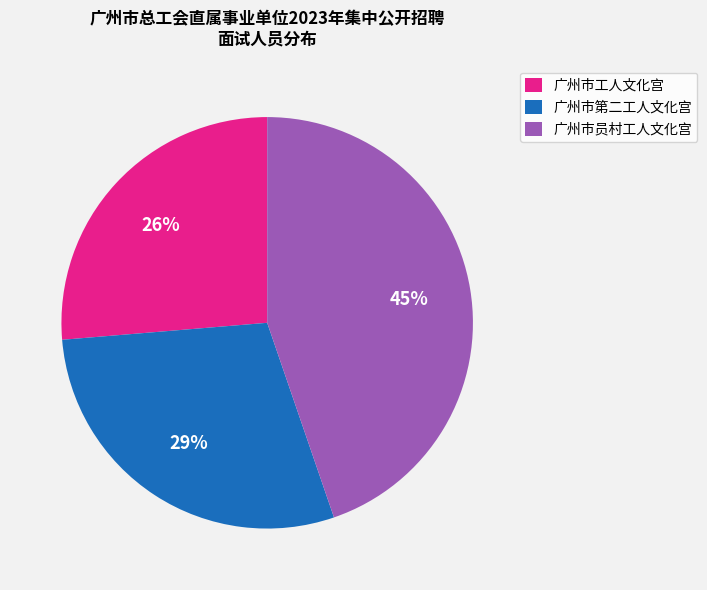

Does 广州市员村工人文化宫 account for over 50% of the chart?

No